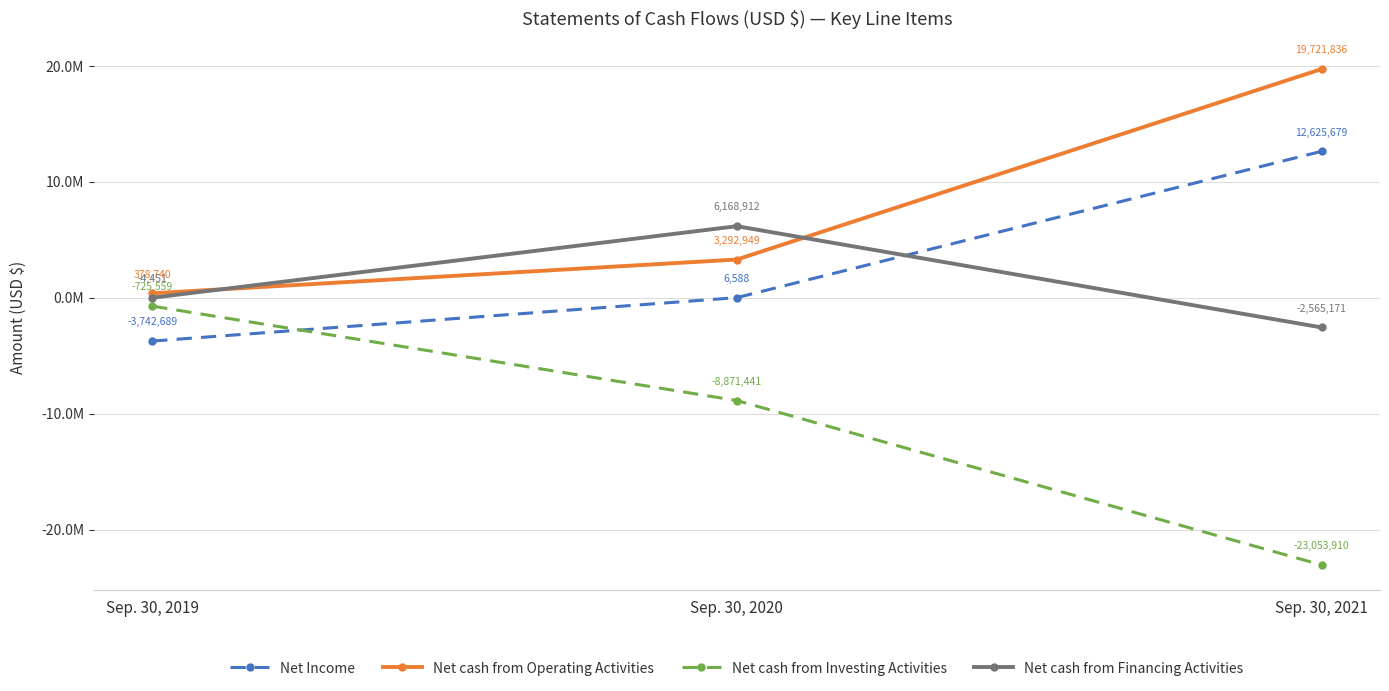

What is the sum of all Net Income values?

8889578